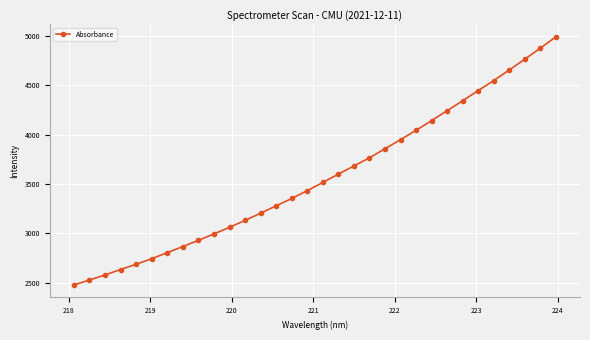

What is the maximum value shown in the chart?

4992.6